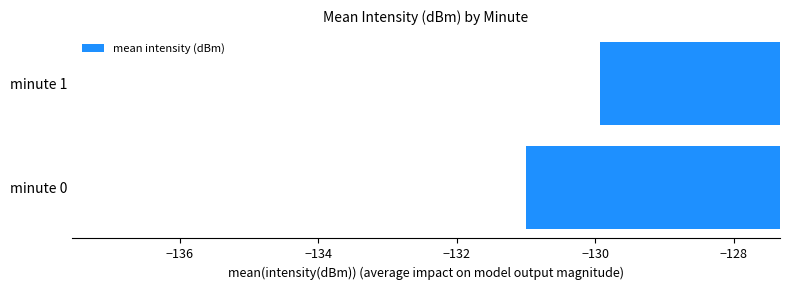

Does the chart contain any negative values?

Yes